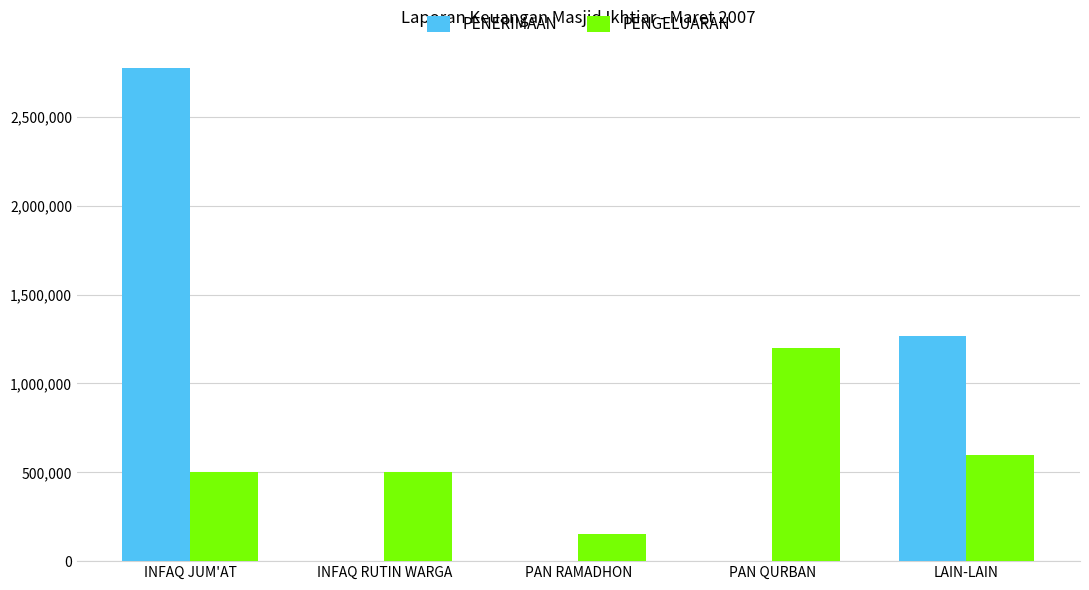

What are all the series names shown in the legend?

PENERIMAAN, PENGELUARAN